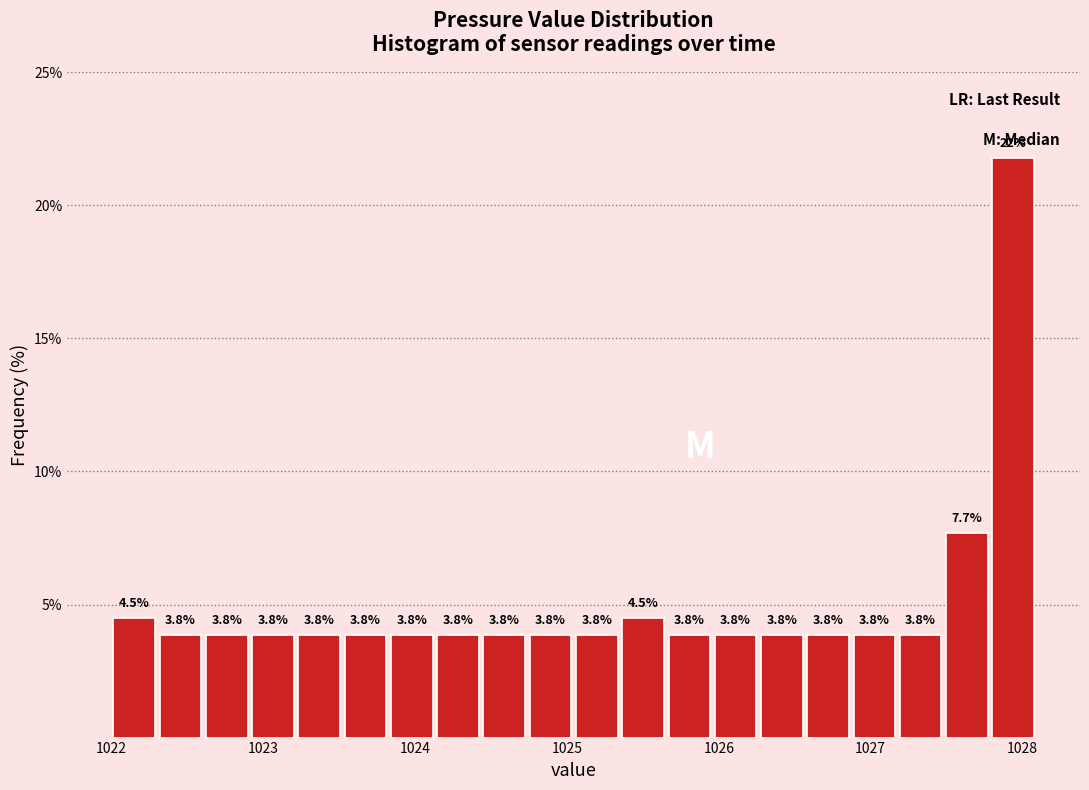

Around what value on the x-axis is the tallest bar? Give the approximate position of its centre, as read against the axis.

1027.9